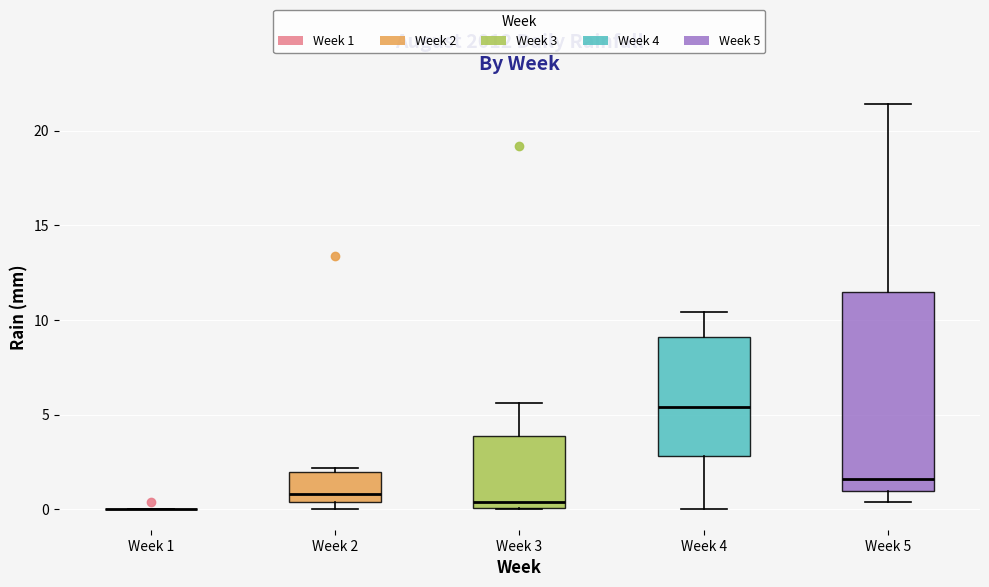

Reading left to right, read every box against the y-axis: the position of its median line, the range the box covers, and the ends of its whiskers. The values are not printed on the chart, so give them approximately, as read against the axis.

Week 1: box collapsed to a line at 0.0, whiskers 0.0 to 0.0
Week 2: median 1.0, box 0.5 to 2.0, whiskers 0.0 to 2.0 (just above the box's upper edge)
Week 3: median 0.5, box 0.0 to 4.0, whiskers 0.0 to 5.5
Week 4: median 5.5, box 3.0 to 9.0, whiskers 0.0 to 10.5
Week 5: median 1.5, box 1.0 to 11.5, whiskers 0.5 to 21.5